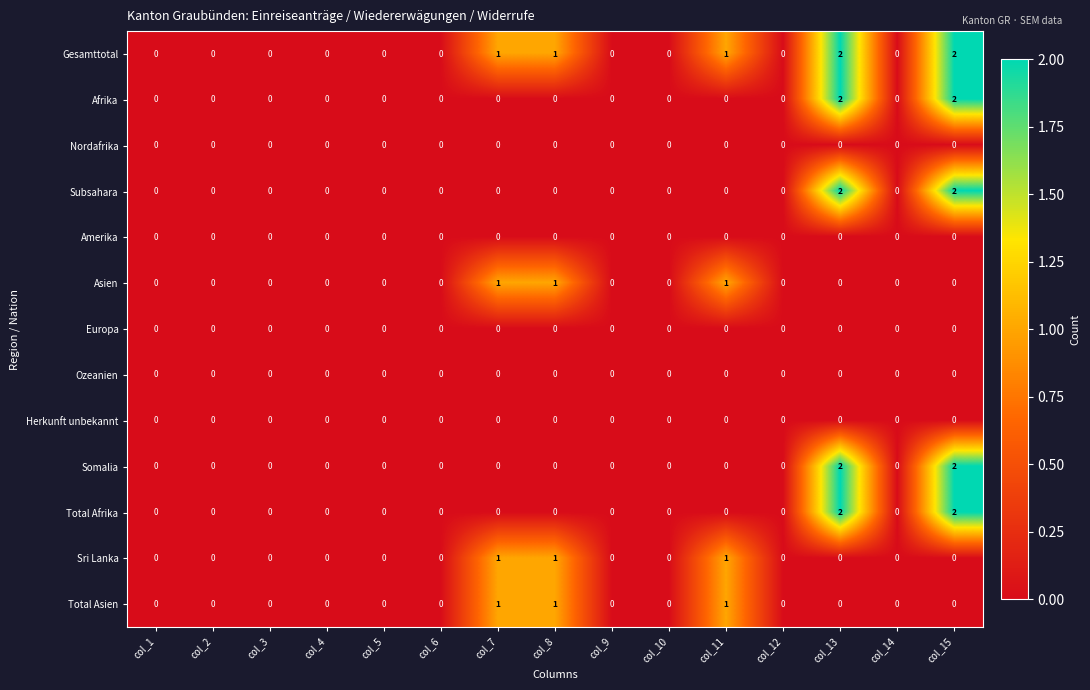

The value of Asien at col_6 is -1. True or false?

False